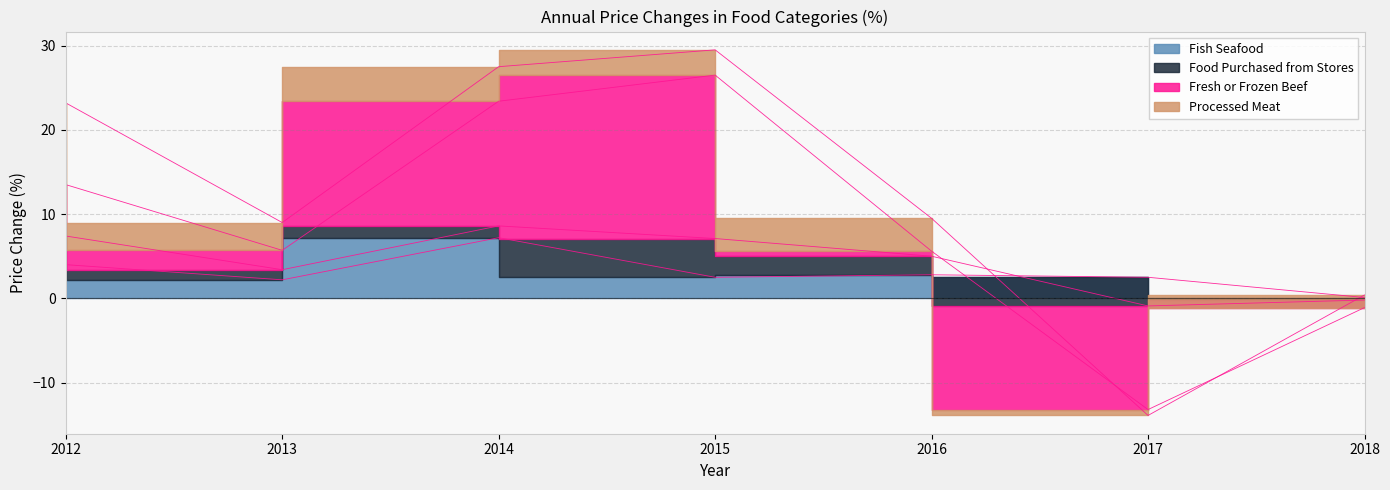

How many data points in Fish Seafood are less than 2?

1